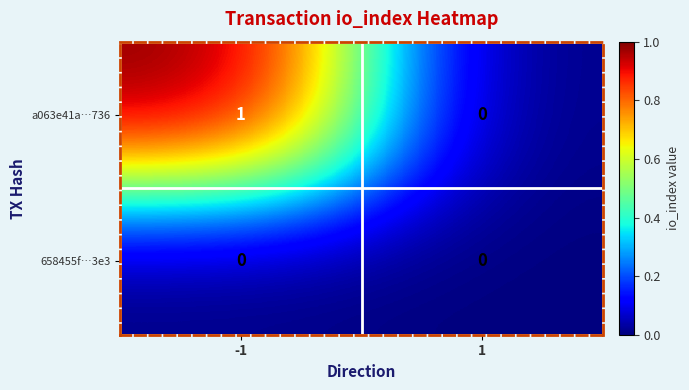

Which series has the widest spread of values?

a063e41a…736